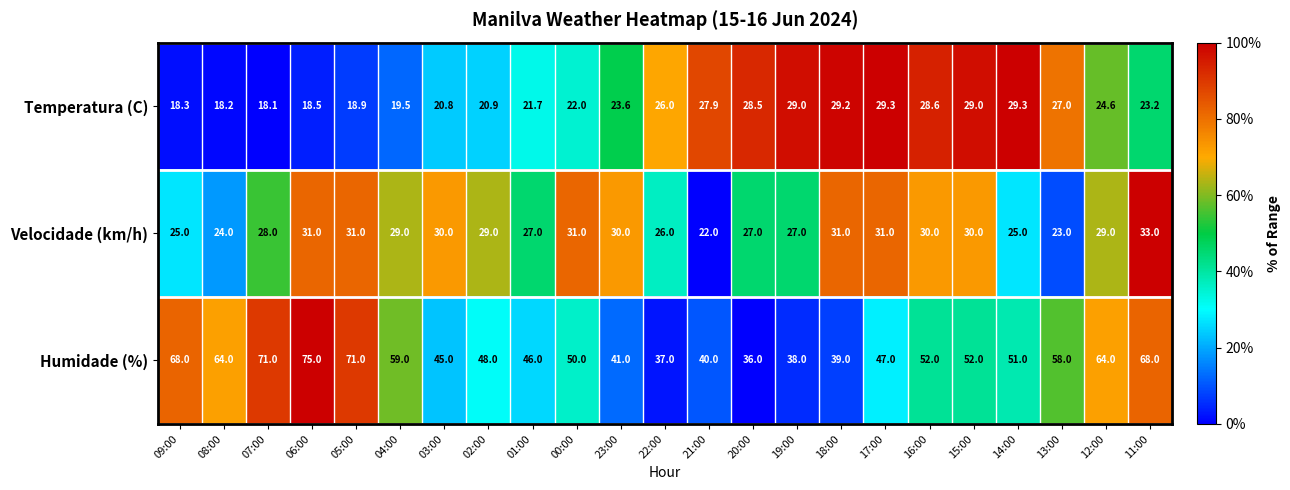

What is the total value across all series at 13:00?

108.0